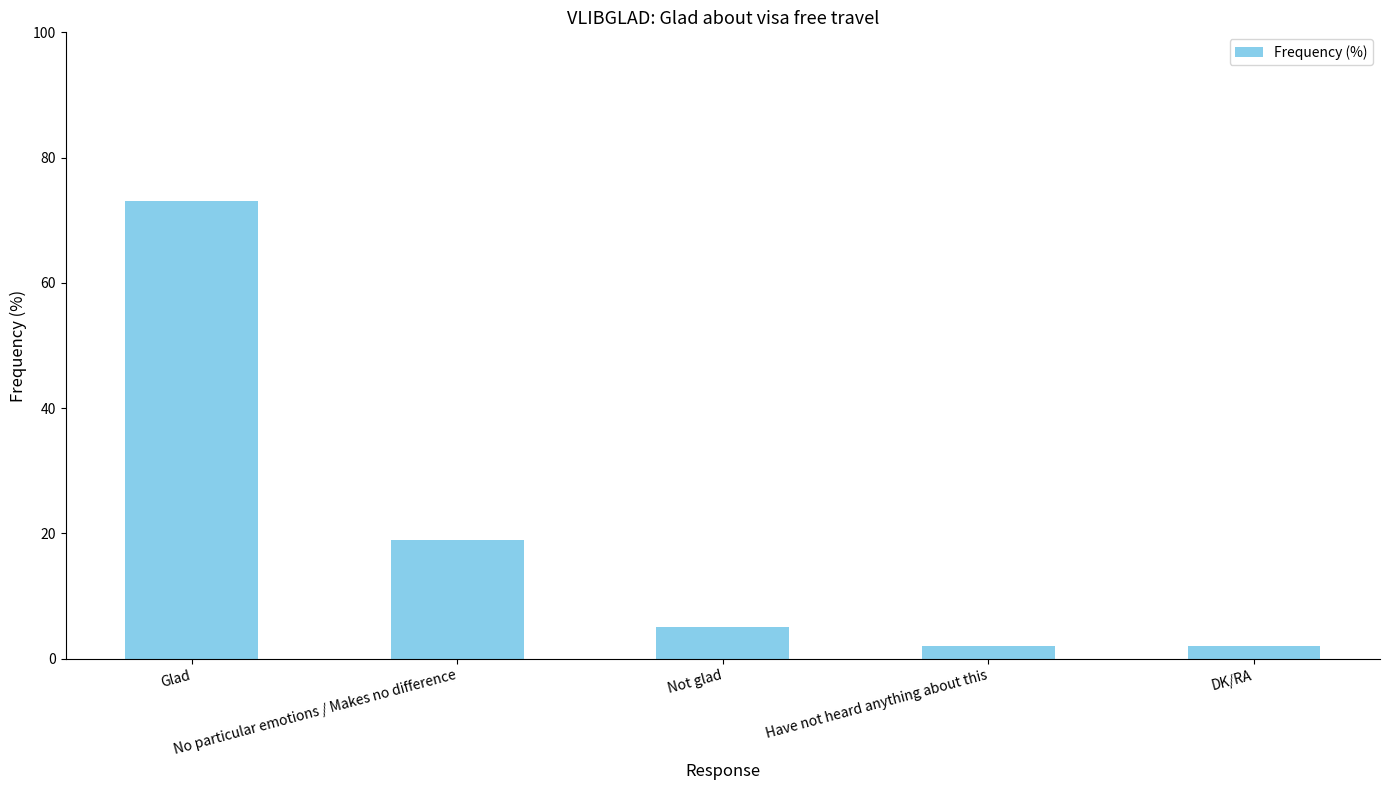

The value at Glad is 73. True or false?

True